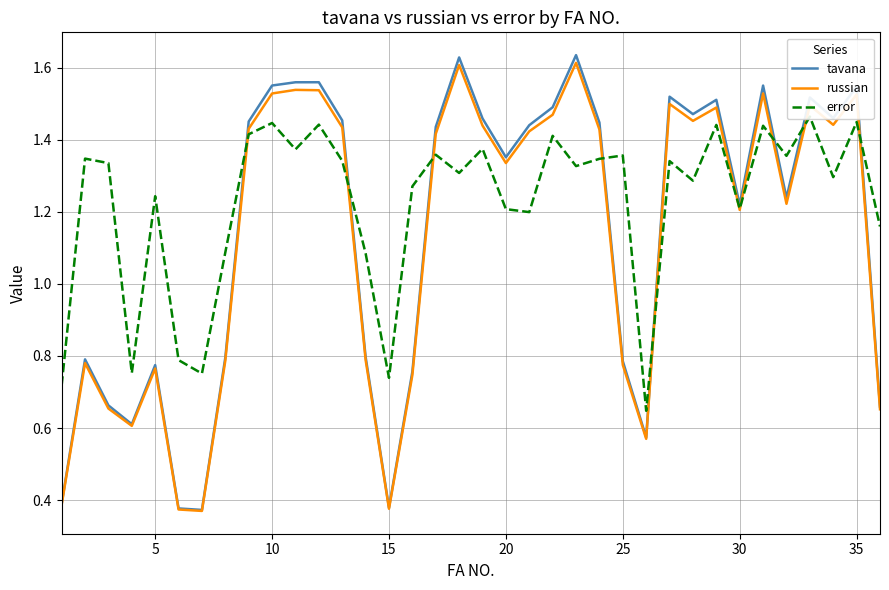

How many interior local valleys does the tavana series have?

9